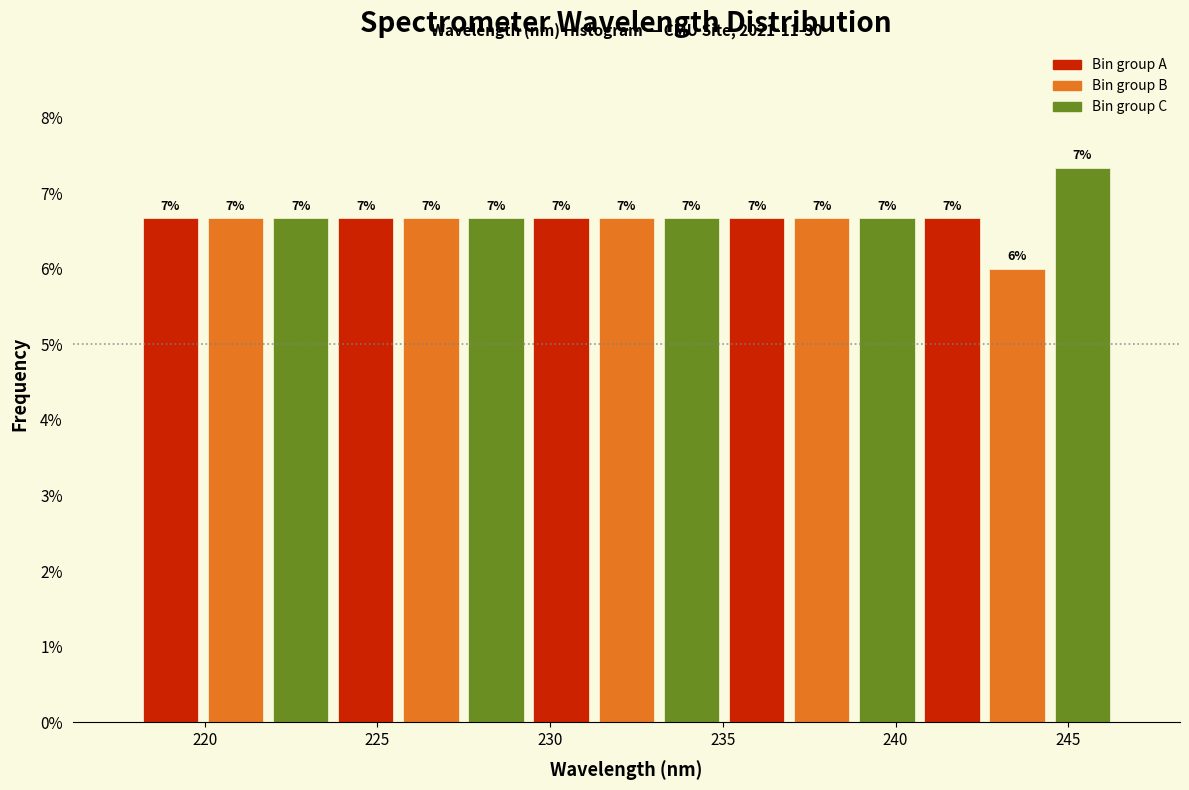

Read against the x-axis, roughly where is the centre of the tallest bar?

245.5